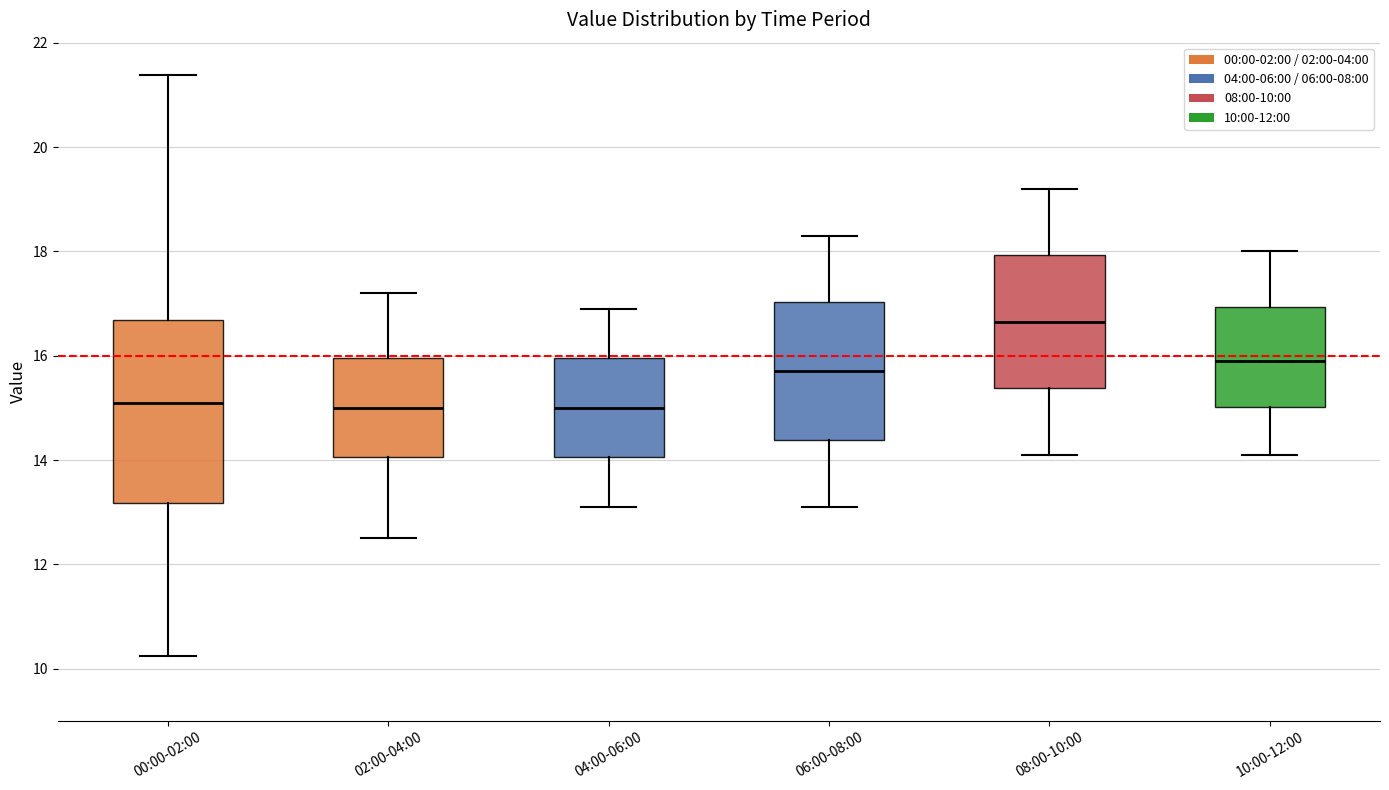

Which box's median line is the highest?

08:00-10:00